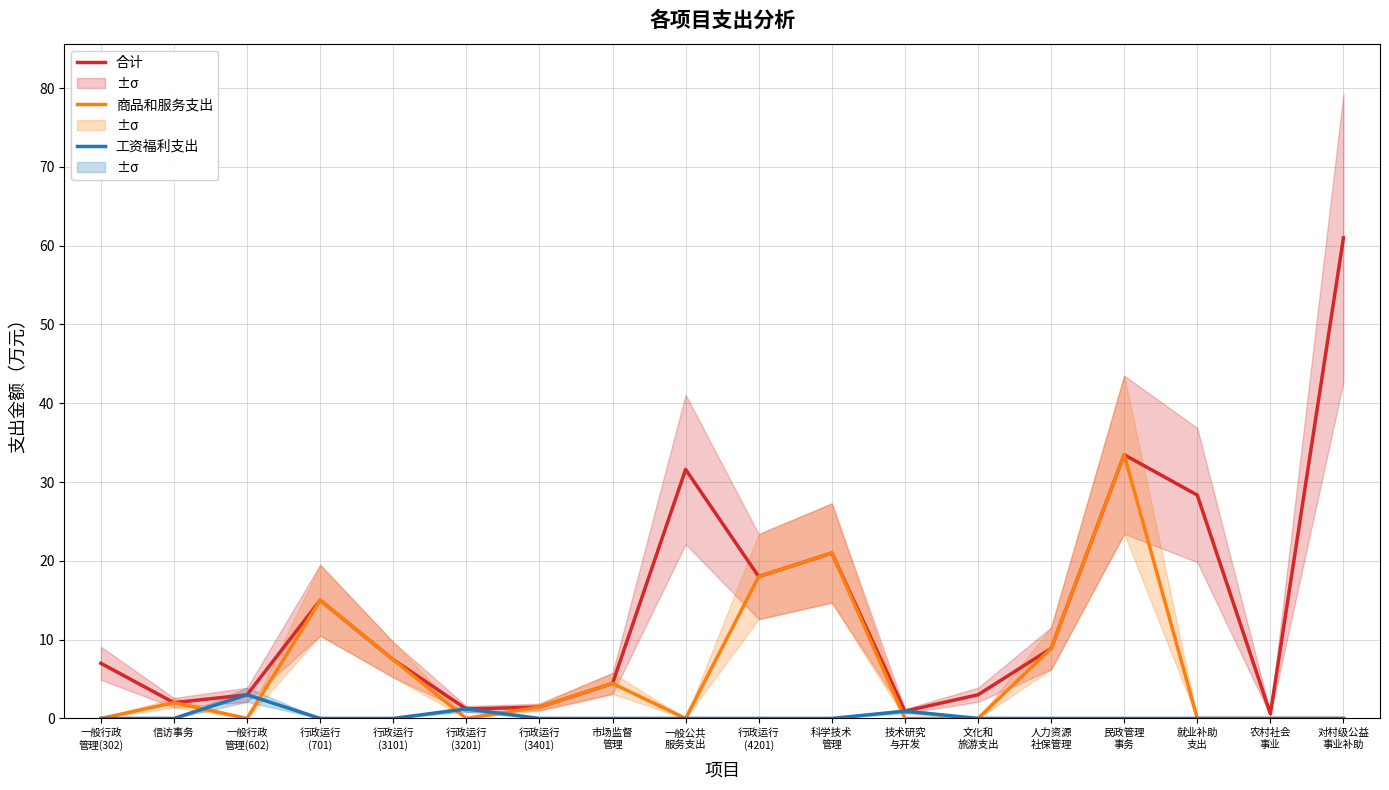

What is the difference between the second highest and minimum values in the 工资福利支出 series?

1.2